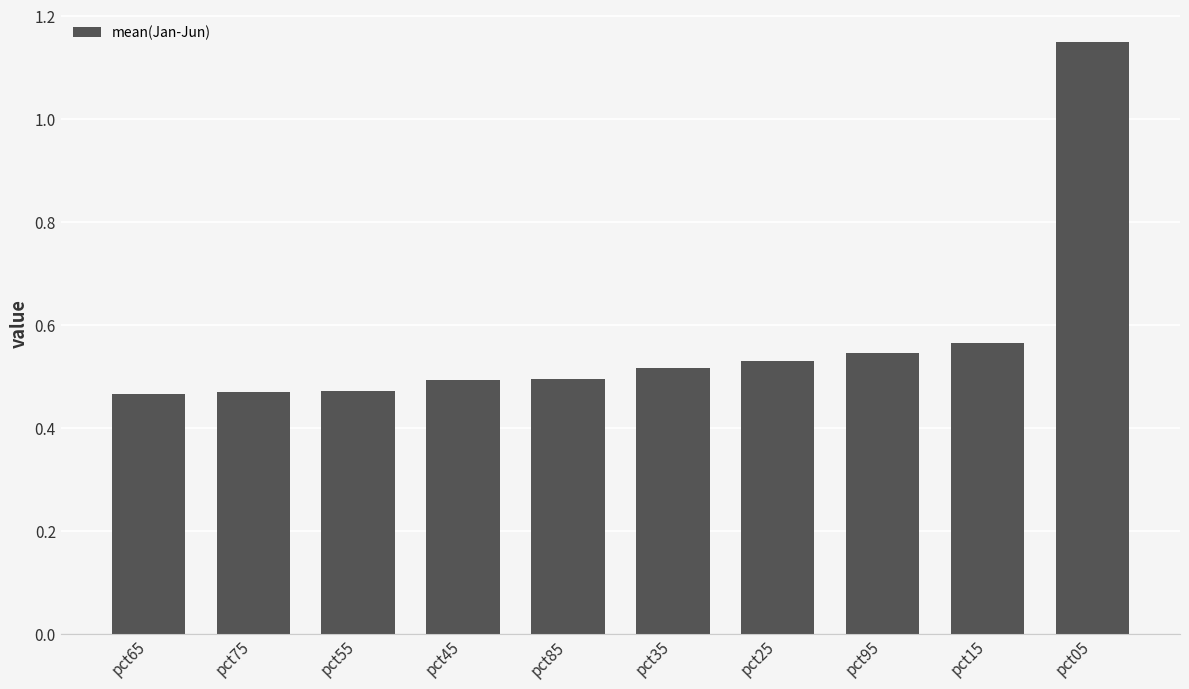

Which category has the highest value across all series?

pct05